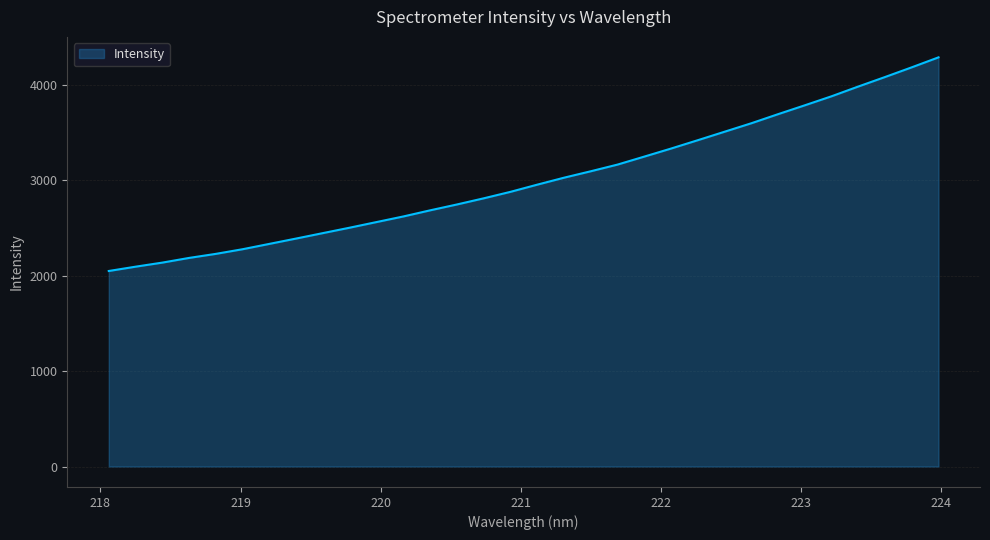

True or false: the data has more than 0 interior local peaks.

False